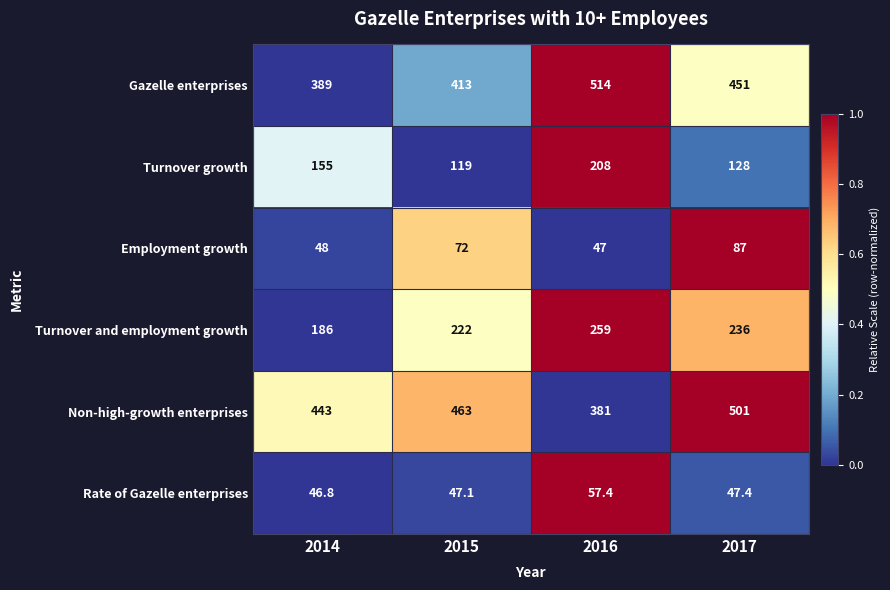

Which series has the largest total across all categories?

Non-high-growth enterprises